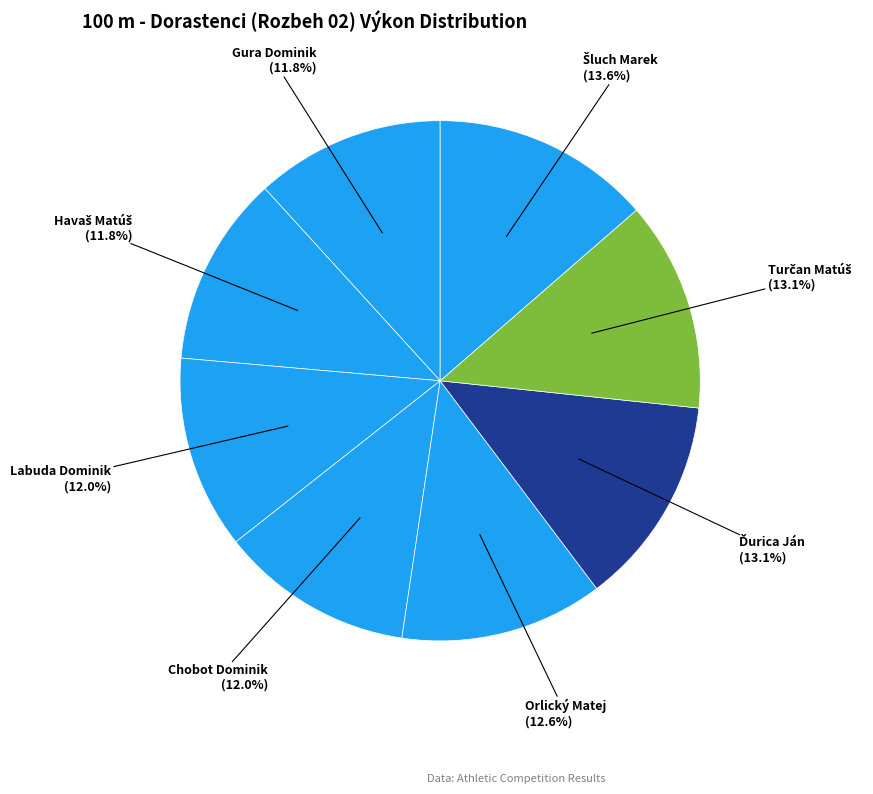

Is there any slice that represents more than half of the pie?

No